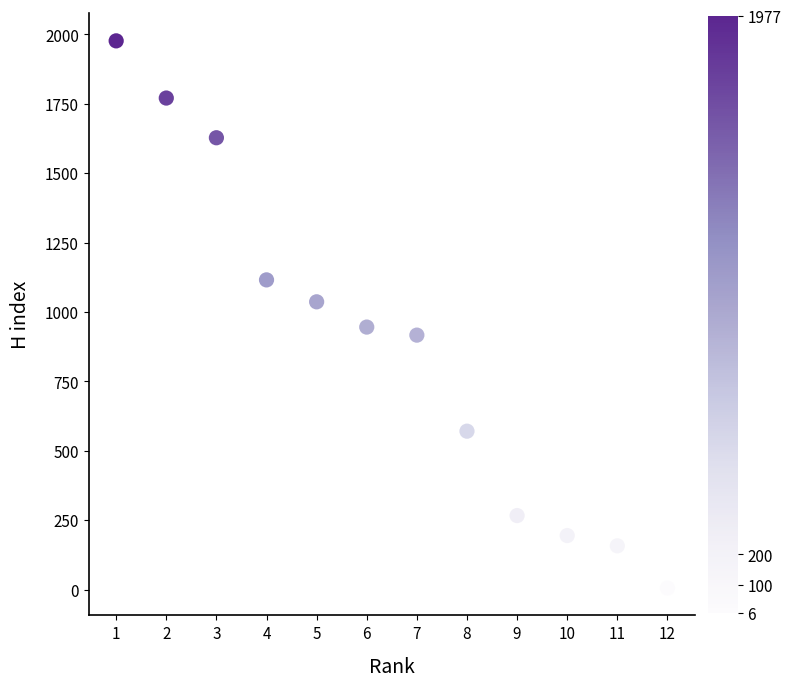

What is the range of Y values (max minus min)?

1971